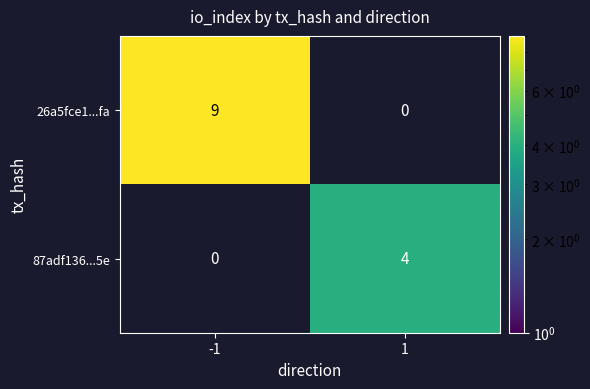

Between -1 and 1, which series saw the biggest shift?

26a5fce1...fa